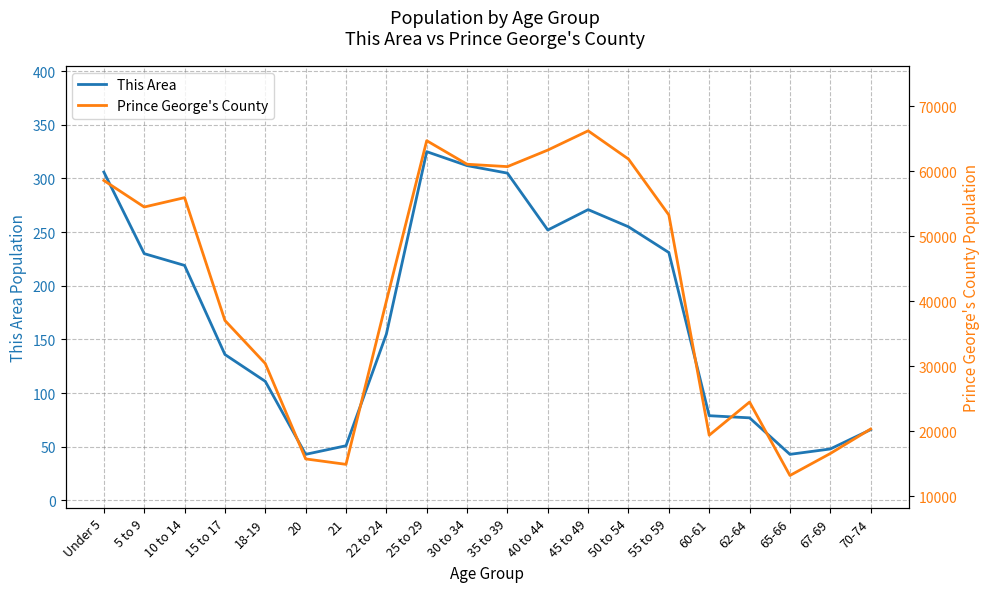

What is the average value of the This Area series?

176